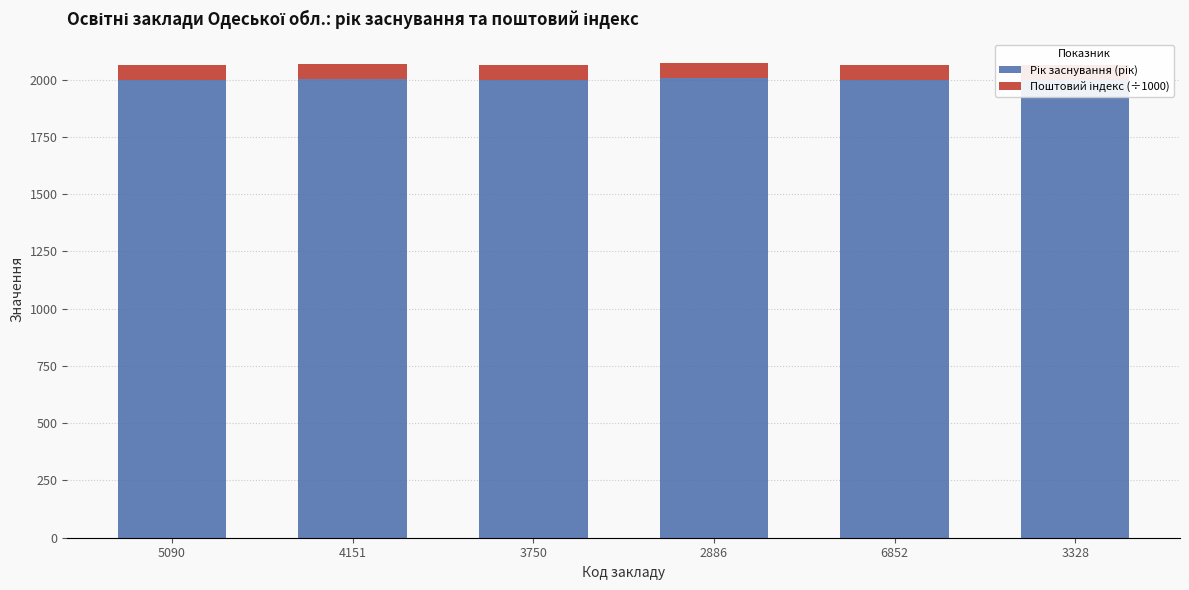

The value of Поштовий індекс (÷1000) at 3328 is 13.7. True or false?

False